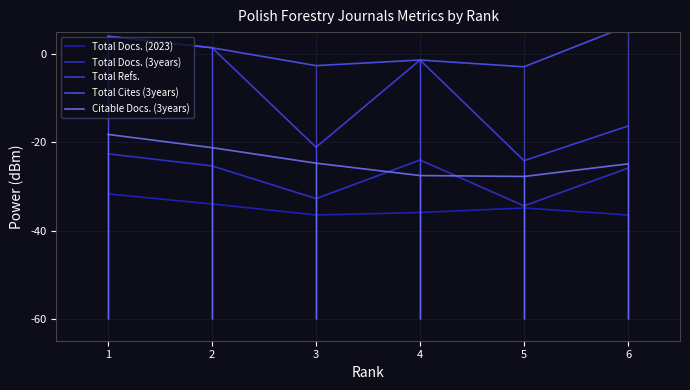

Between 5 and 4, which series saw the biggest shift?

Total Refs.